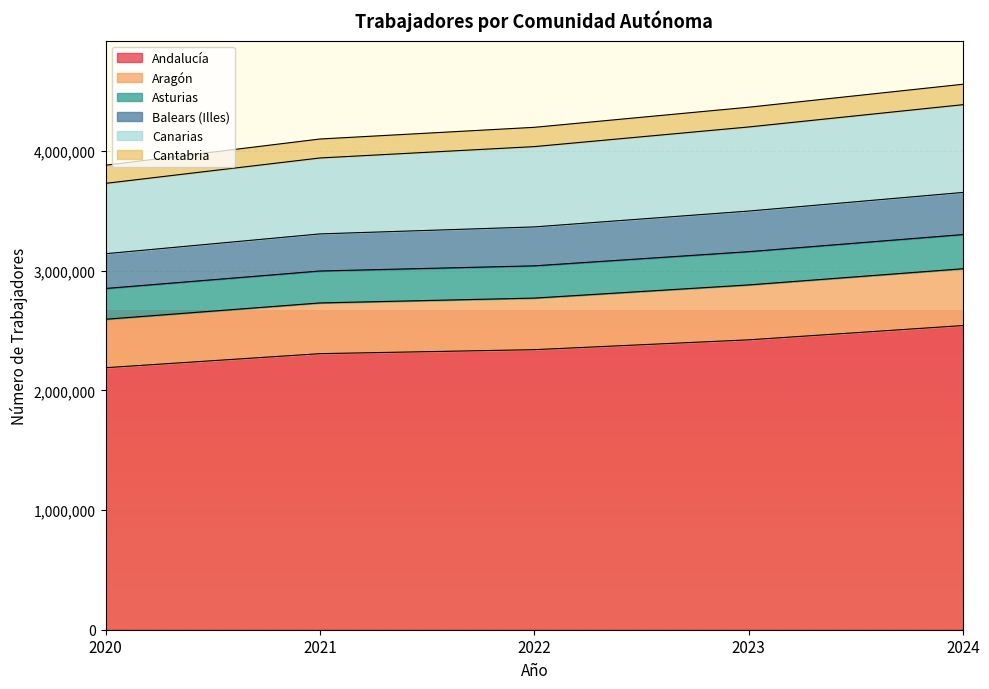

What is the highest value of the Andalucía series?

2541015